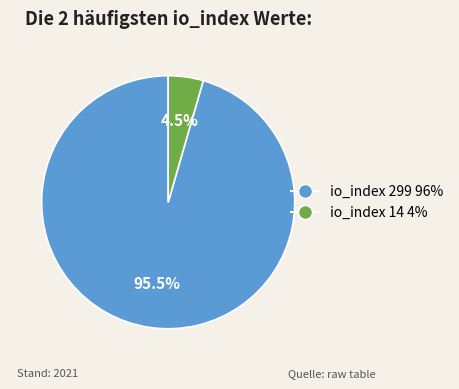

Is it true that io_index 14 is 13% of the pie?

False